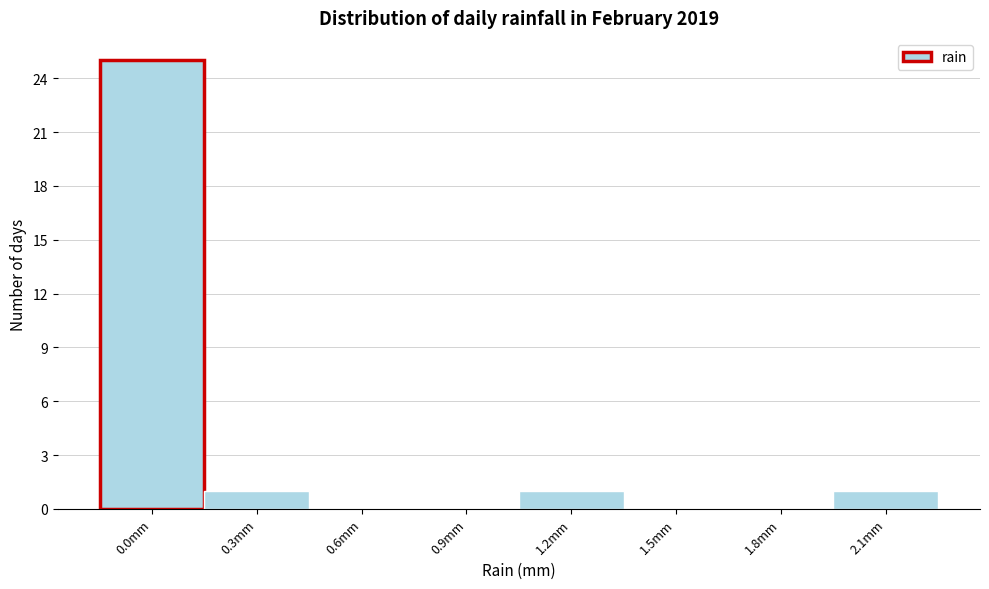

Reading left to right, what are all the values shown in this chart?

0.0mm=25	0.3mm=1	0.6mm=0	0.9mm=0	1.2mm=1	1.5mm=0	1.8mm=0	2.1mm=1